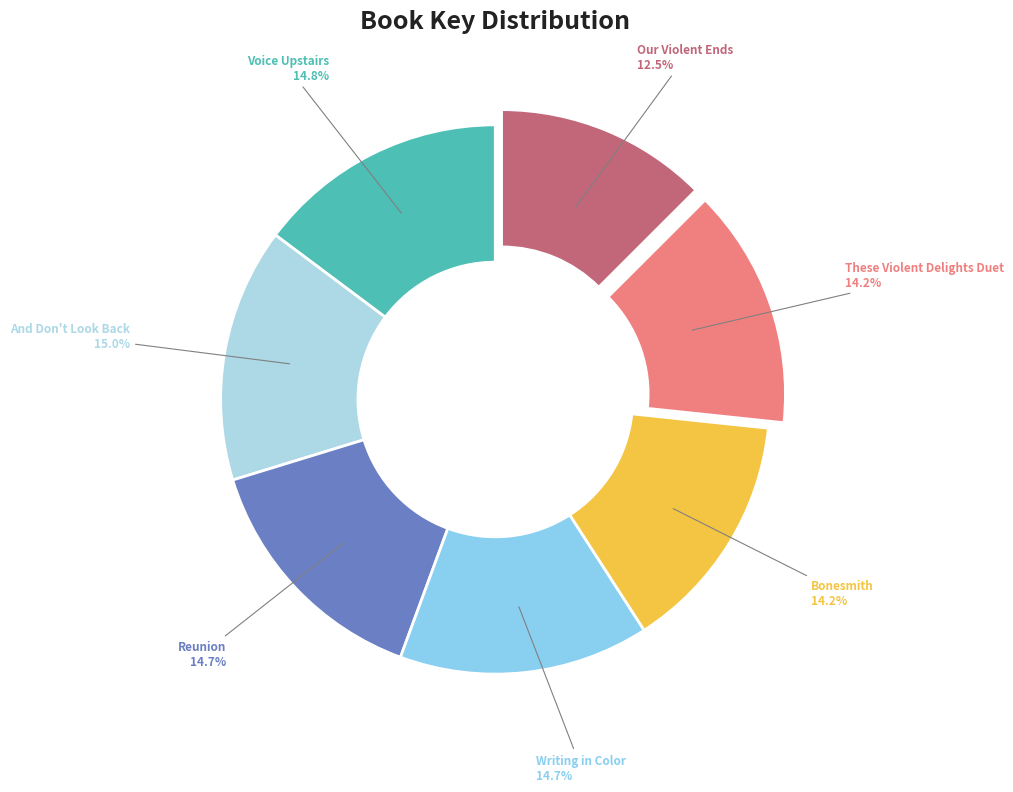

How many slices are in this pie chart?

7